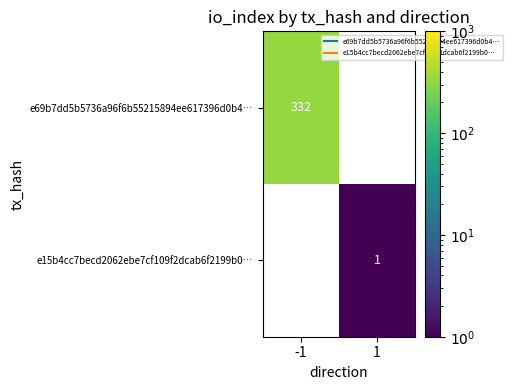

Which label corresponds to the smallest value in the chart?

1